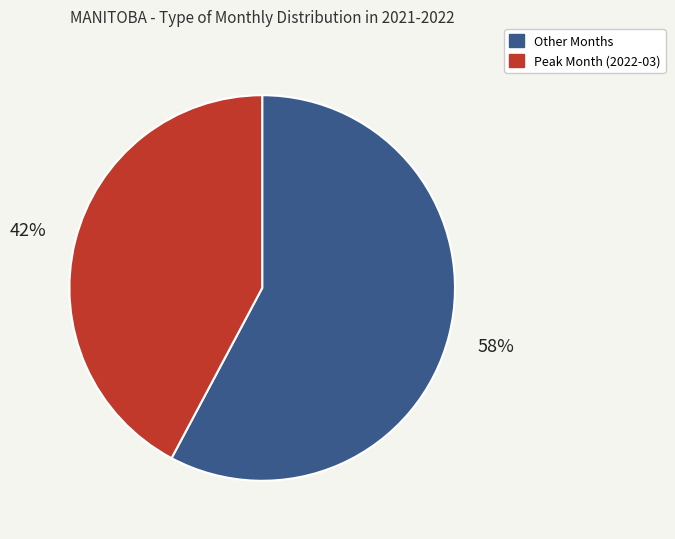

How many slices are in this pie chart?

2